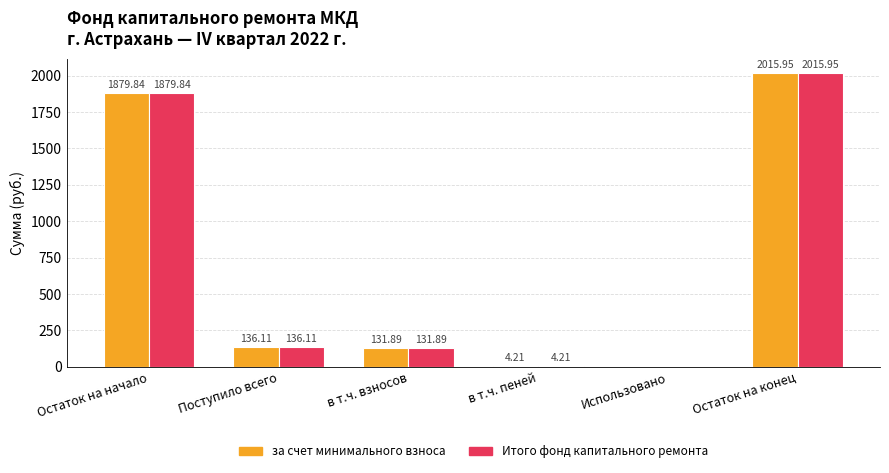

What is the average value of the за счет минимального взноса series?

694.7